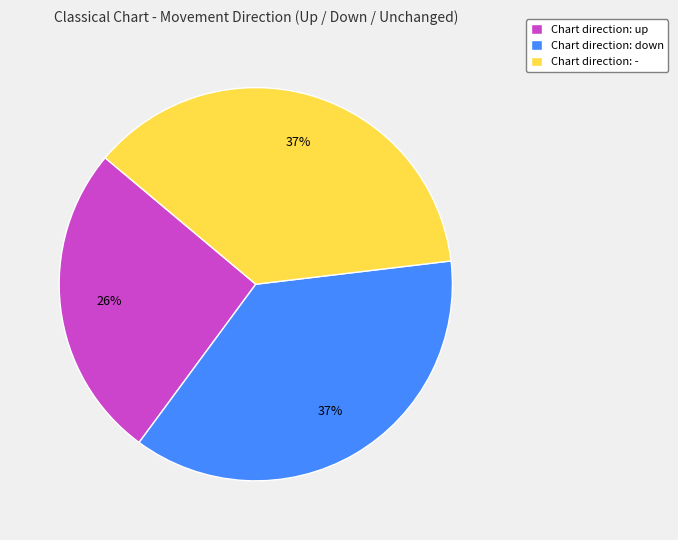

How many segments does this pie chart have?

3